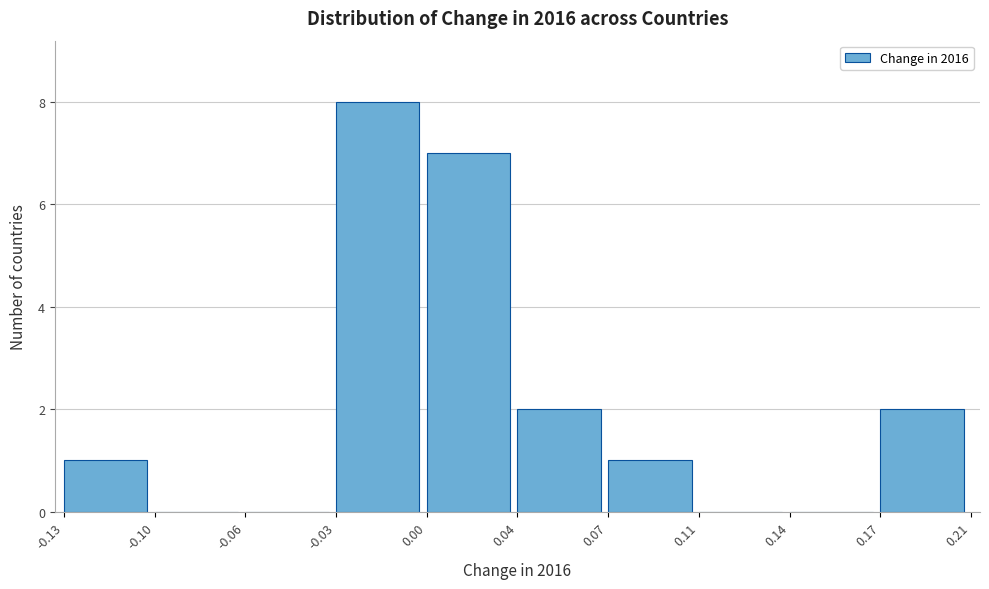

Reading left to right, extract all data points from this chart.

-0.13=1	-0.10=0	-0.06=0	-0.03=8	0.00=7	0.04=2	0.07=1	0.11=0	0.14=0	0.17=2